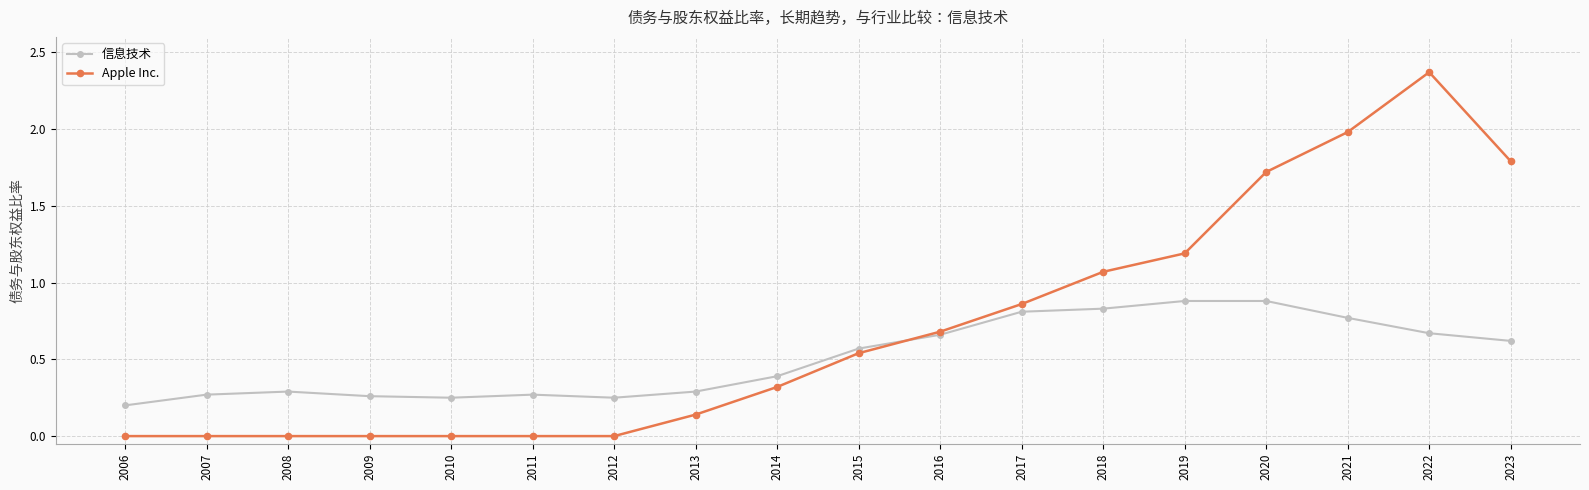

Does the chart have visible grid lines?

Yes